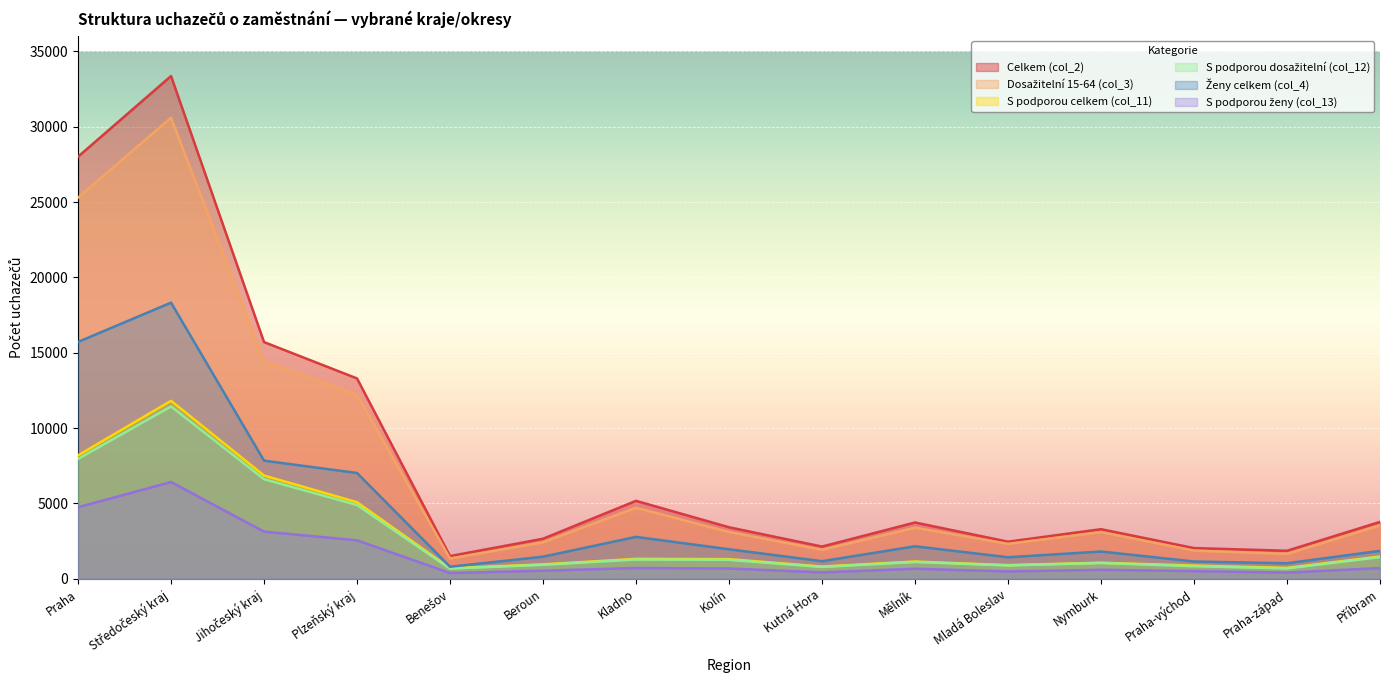

True or false: S podporou dosažitelní (col_12) and S podporou celkem (col_11) cross at least once.

False